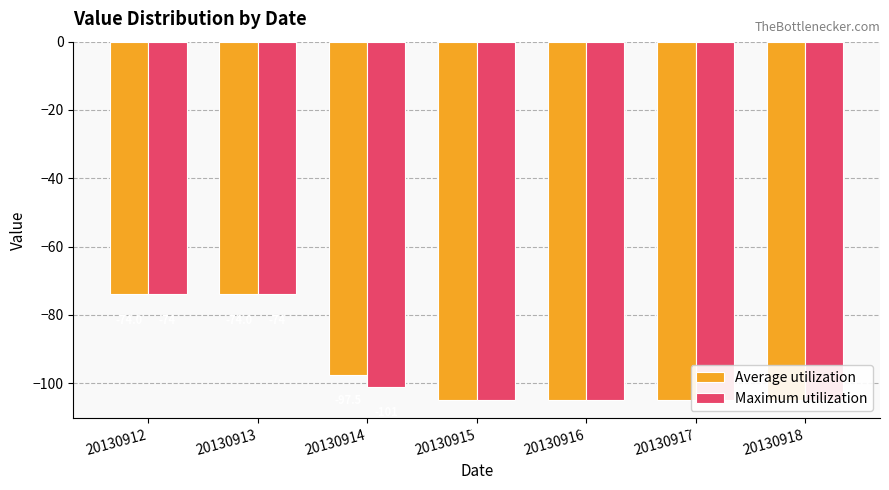

The Average utilization series shows -111.9 at 20130912. True or false?

False